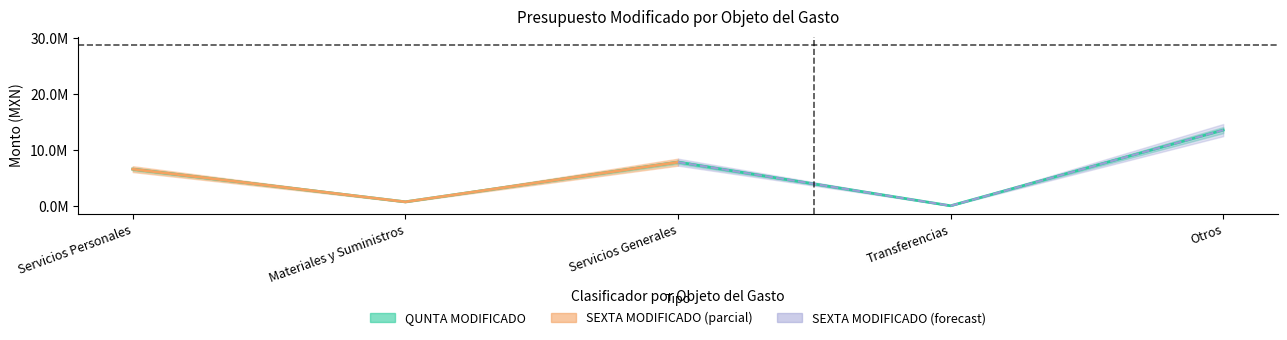

Reading left to right, list all the values displayed in this chart.

Servicios Personales=6594000.0	Materiales y Suministros=759288.4	Servicios Generales=7835792.7	Transferencias=57500.0	Otros=13557074.2